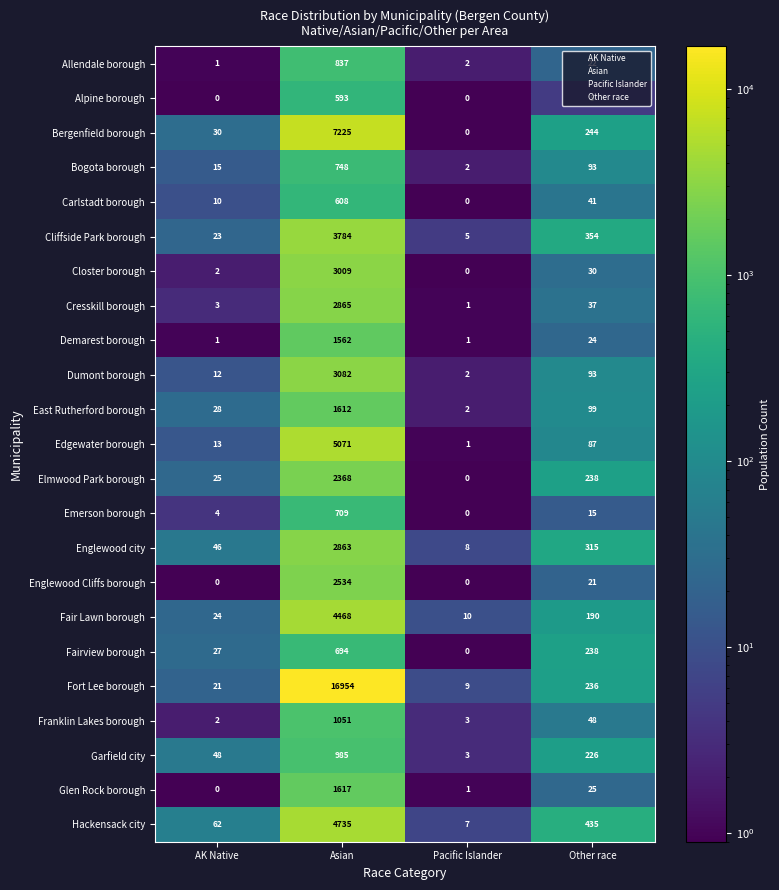

At how many categories does at least one series exceed 10851?

1